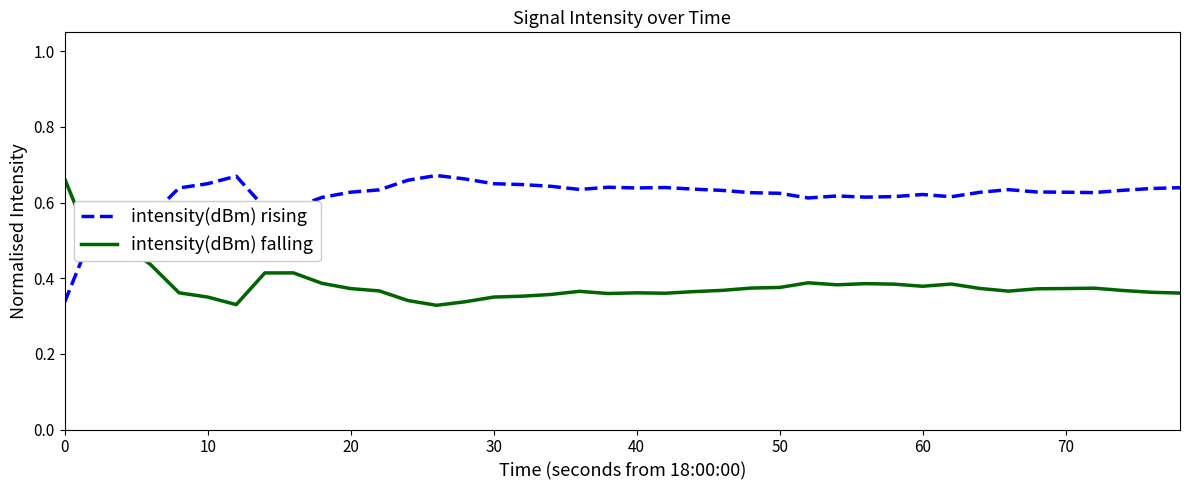

True or false: intensity(dBm) rising and intensity(dBm) falling cross at least once.

True